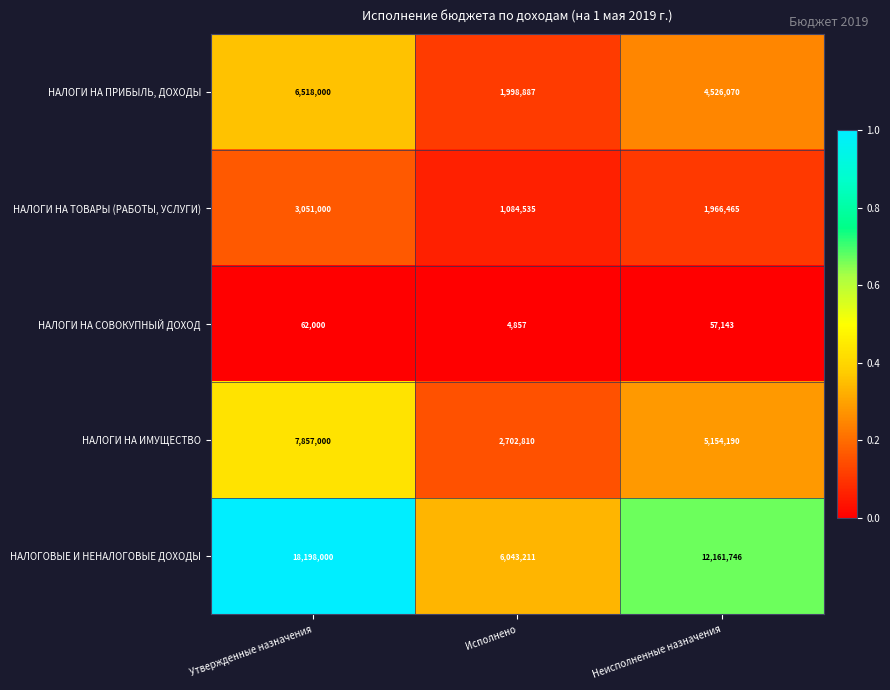

At which category is the sum across all series the highest?

Утвержденные назначения